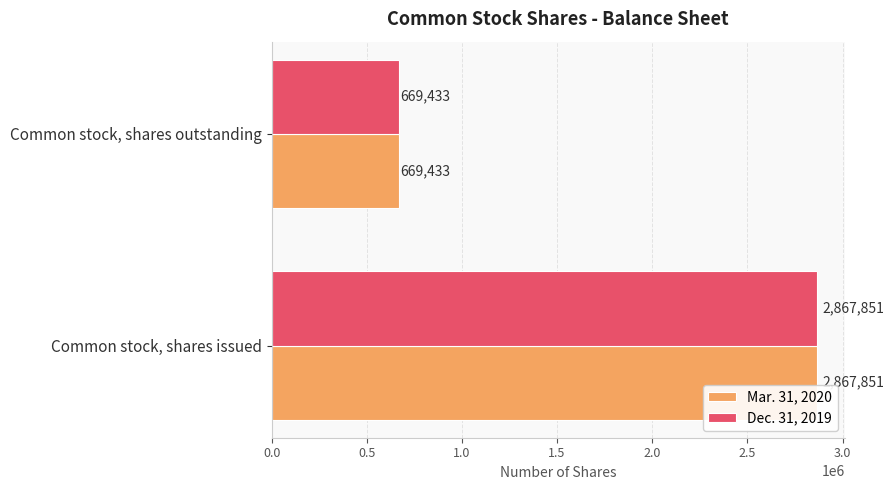

At which category is the sum across all series the highest?

Common stock, shares issued